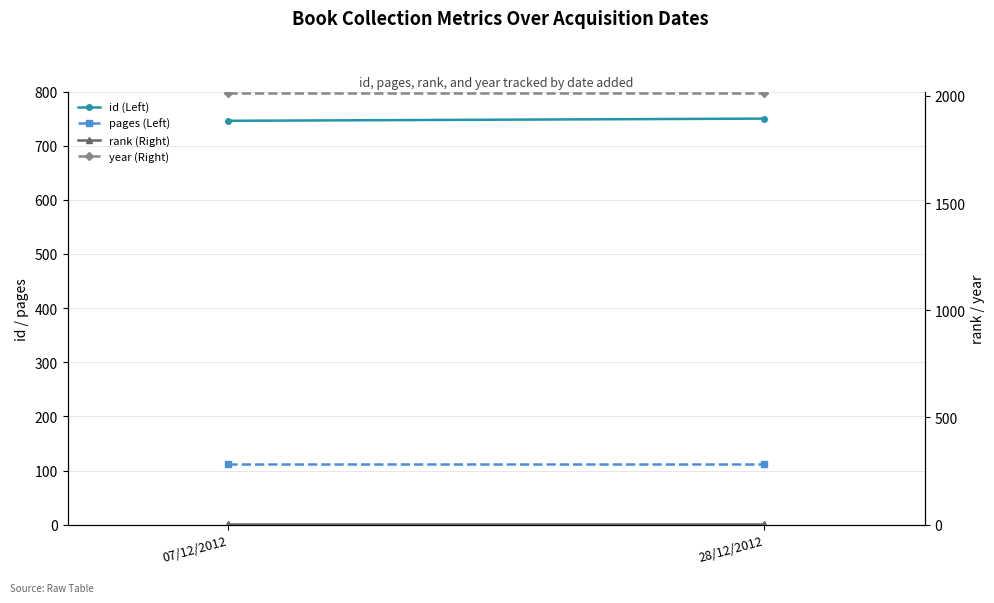

True or false: rank (Right) has a value of 2 at 07/12/2012.

False